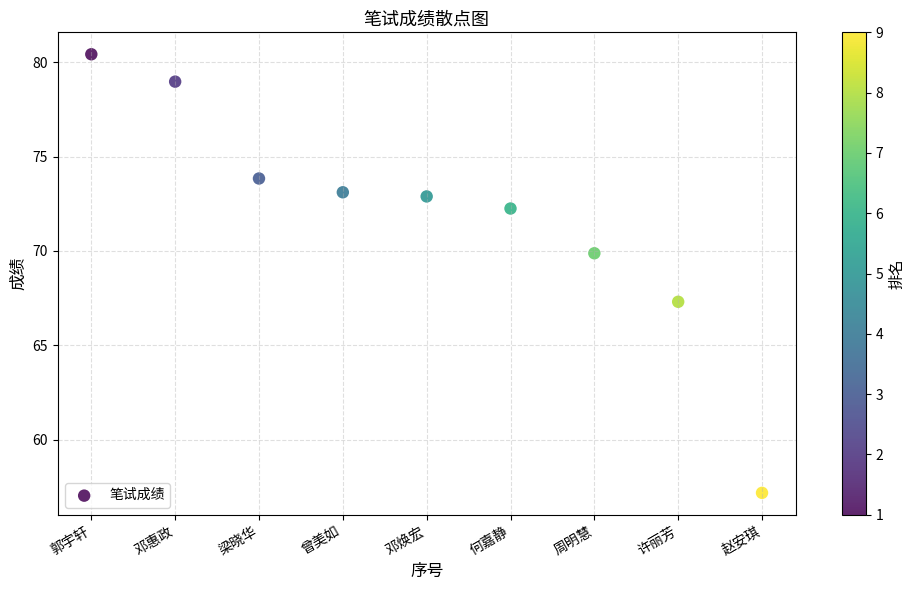

What is the range of X values (max minus min)?

8.0